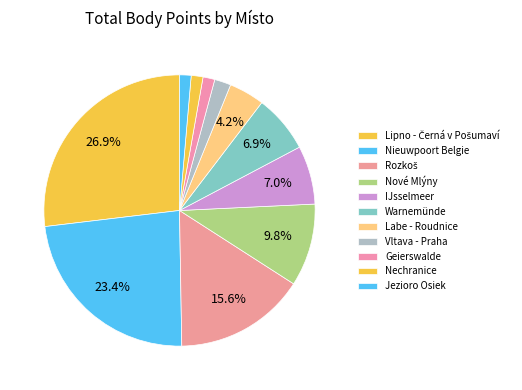

How many segments does this pie chart have?

11